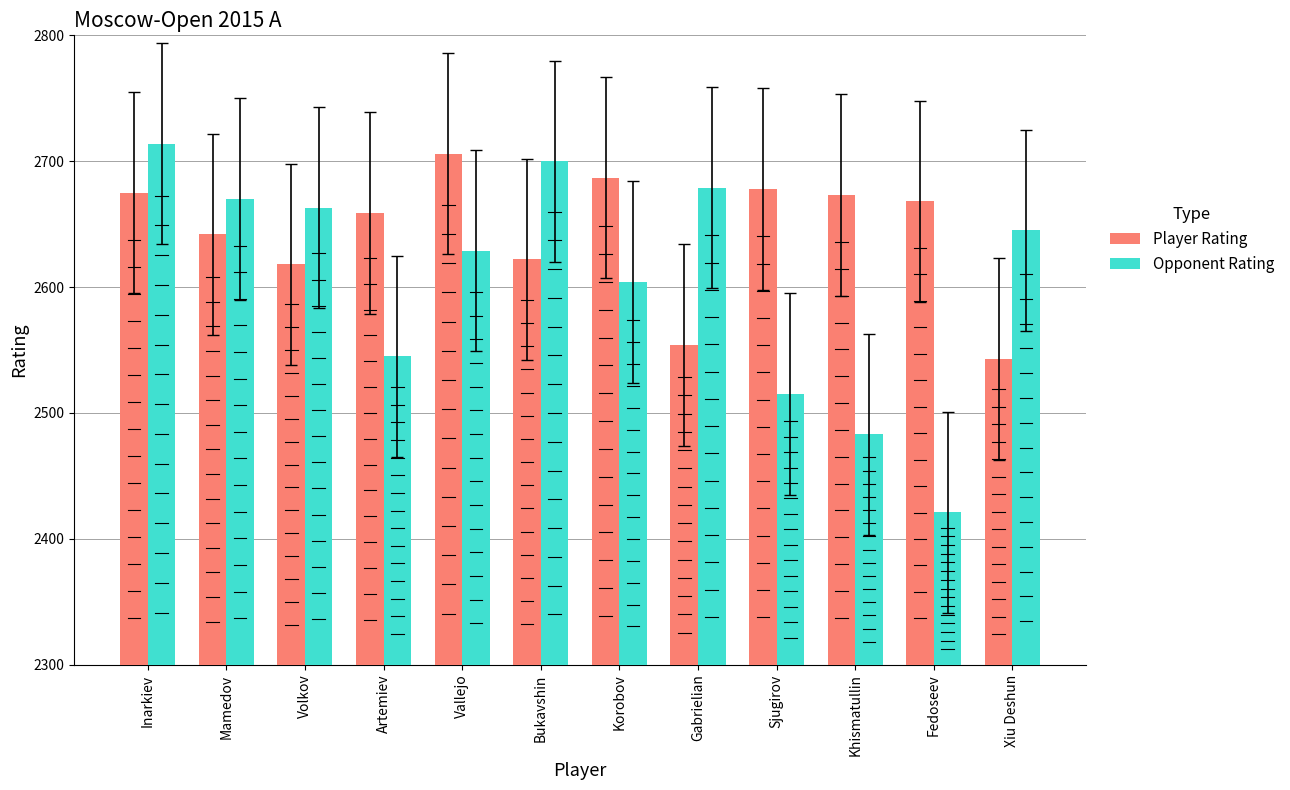

What is the label of the 1st bar from the right?

Xiu Deshun